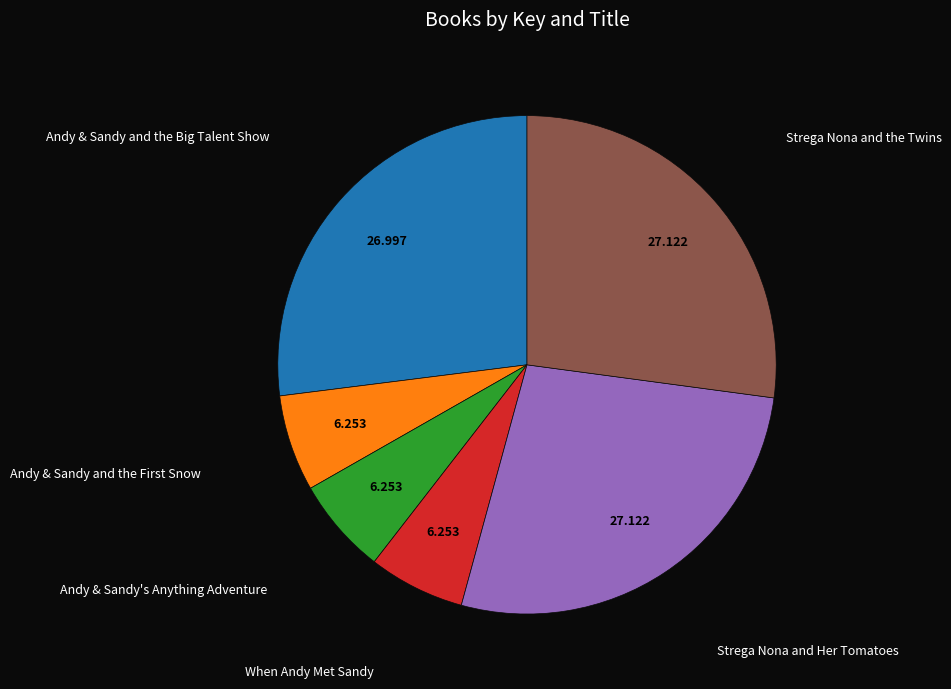

Does any single category account for the majority?

No